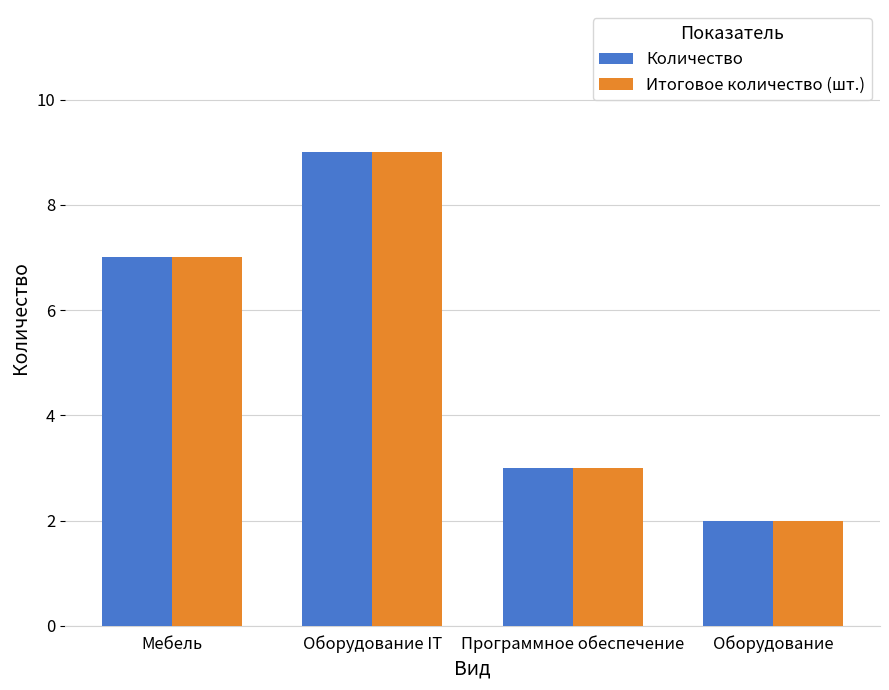

What is the approximate value of Количество at Оборудование IT?

9